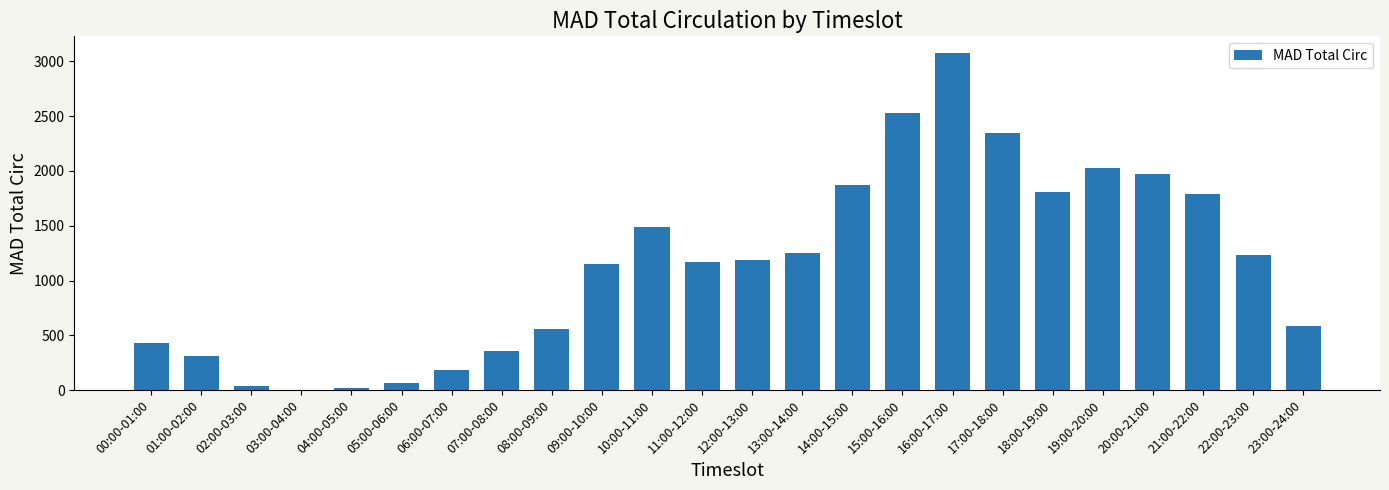

The value at 14:00-15:00 is 2873. True or false?

False